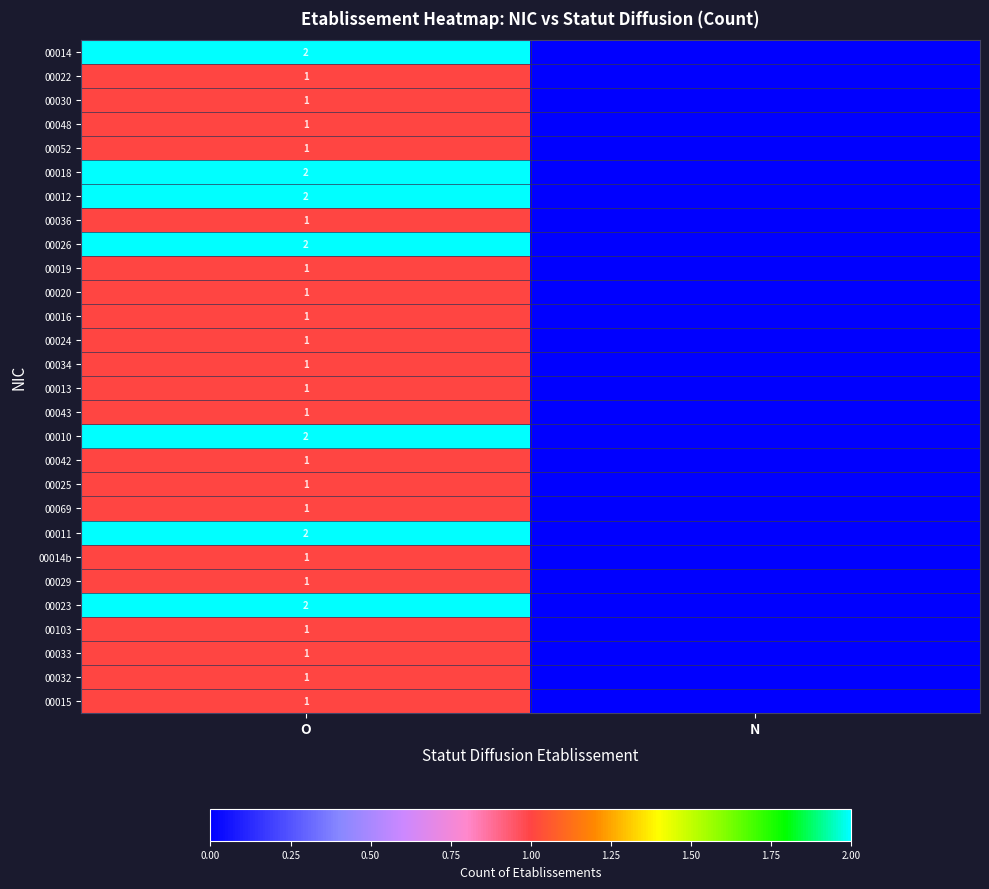

What is the total value across all series at O?

35